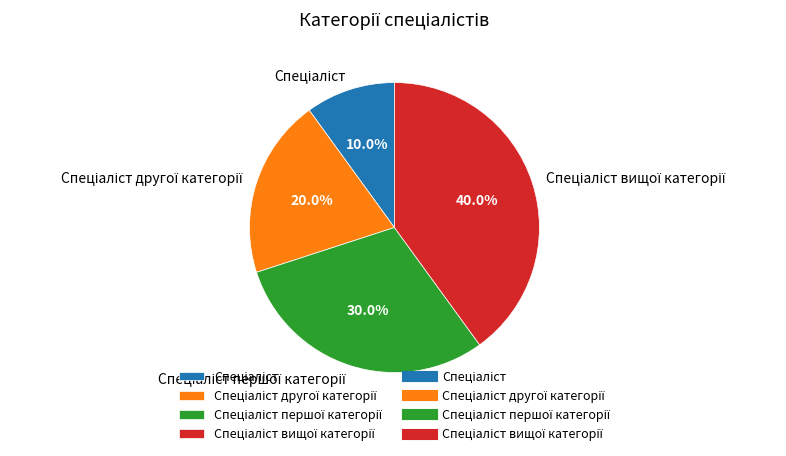

Is there a majority slice in this chart?

No